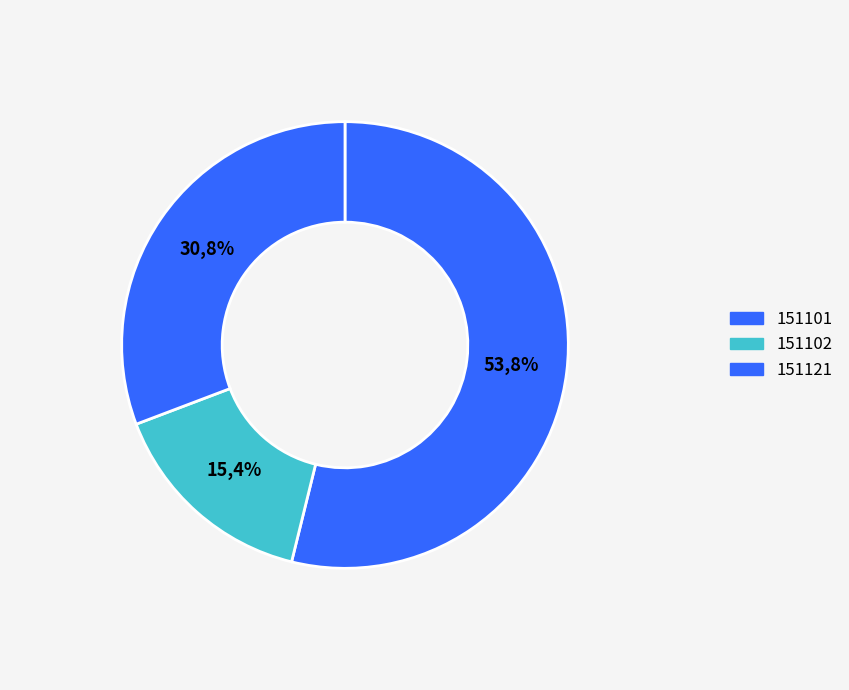

Is it true that 151121 is 41% of the pie?

False